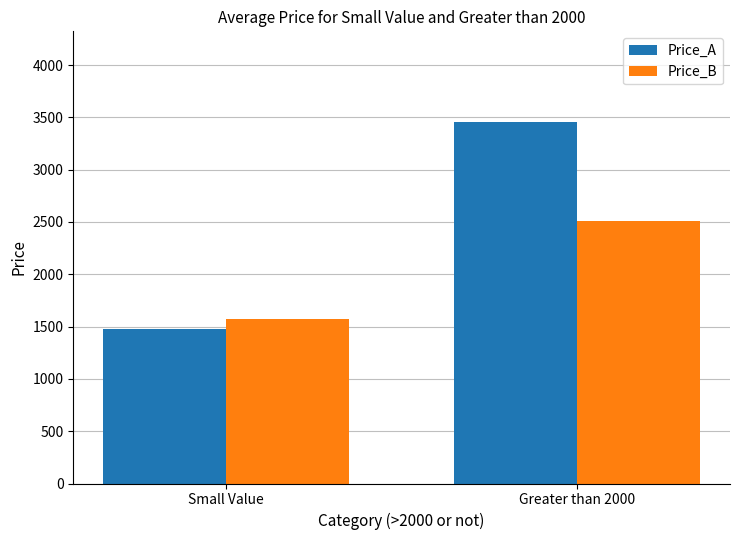

How many groups of bars are there?

2